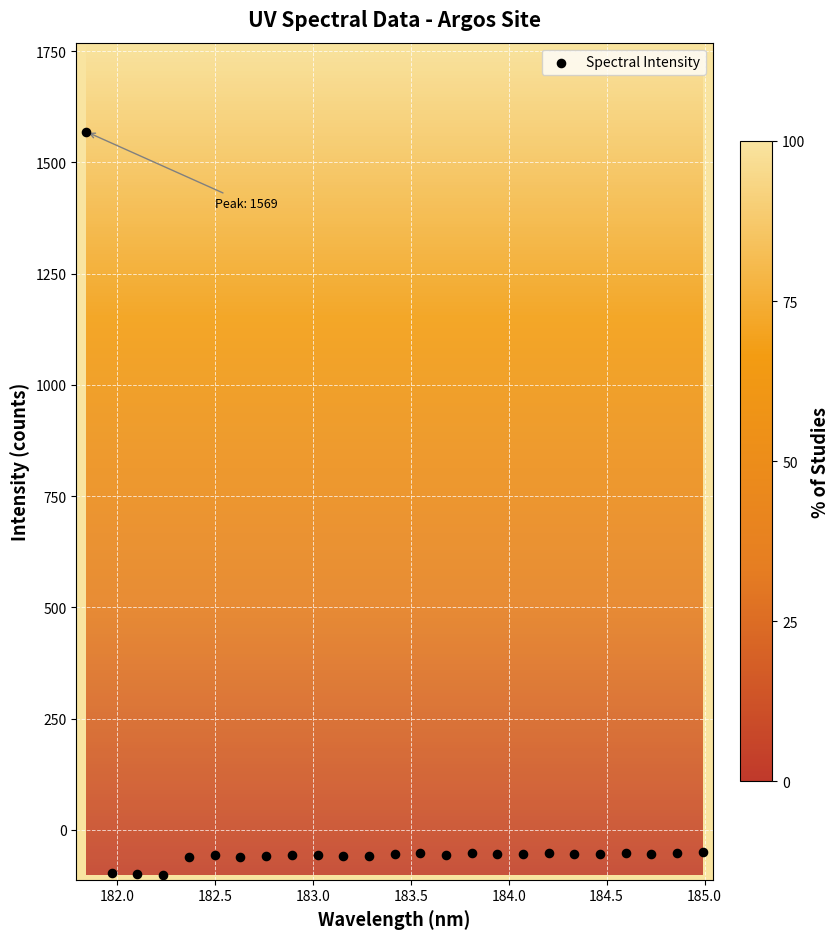

What is the range of X values (max minus min)?

3.1